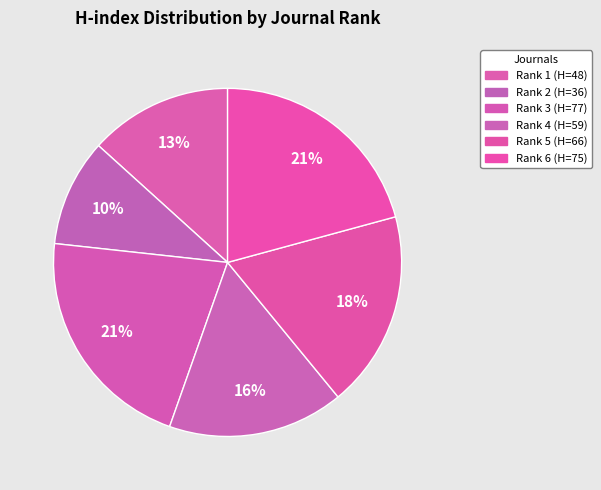

Does Rank 4 (H=59) account for over 50% of the chart?

No